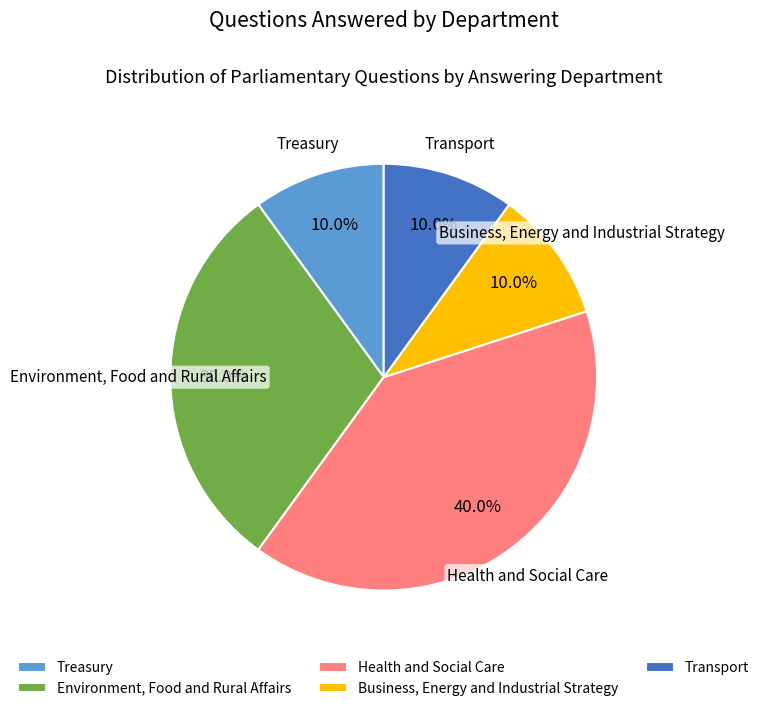

Is it true that Environment, Food and Rural Affairs is 30% of the pie?

True